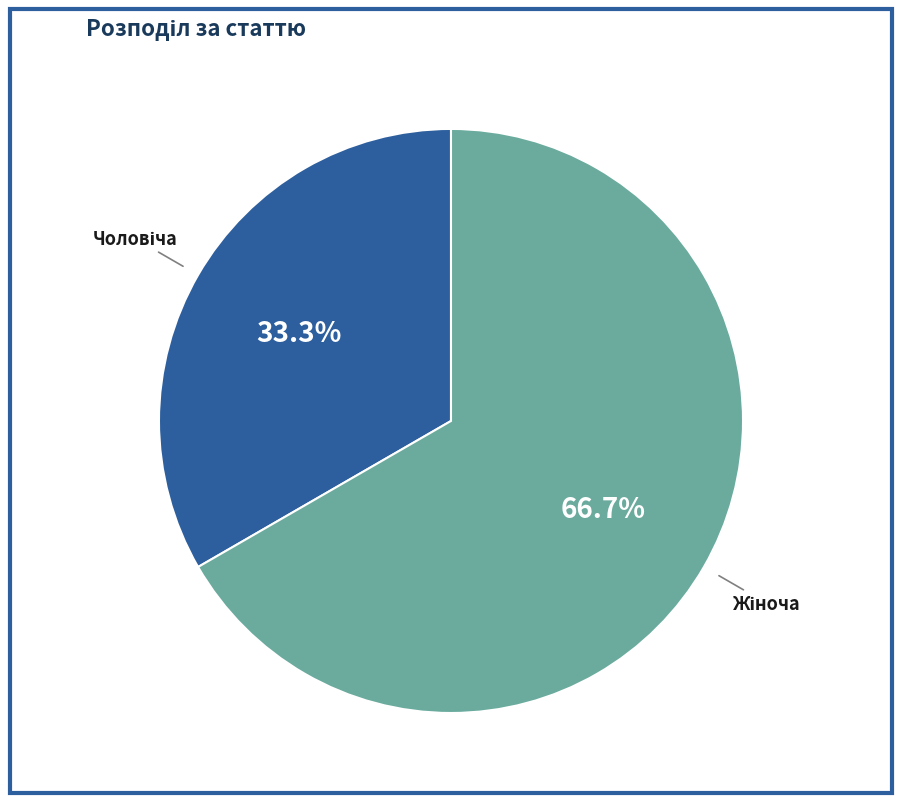

Is there a majority slice in this chart?

Yes